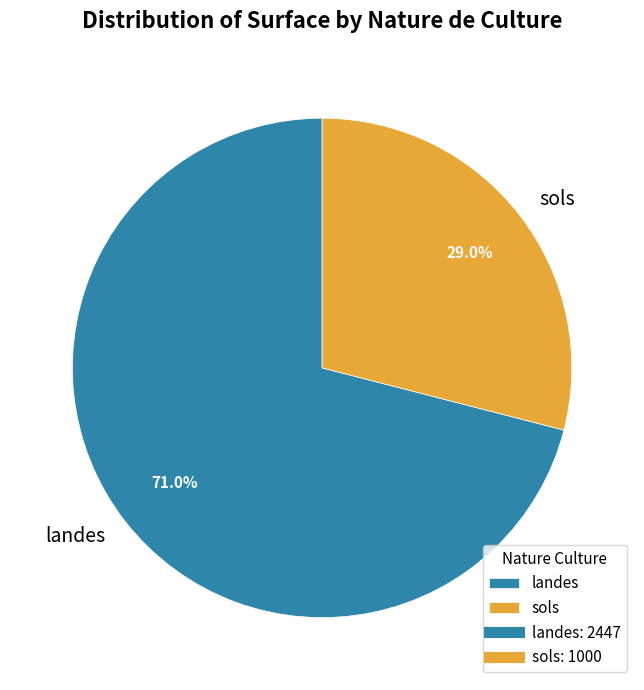

Which slice represents more than half of the pie?

landes